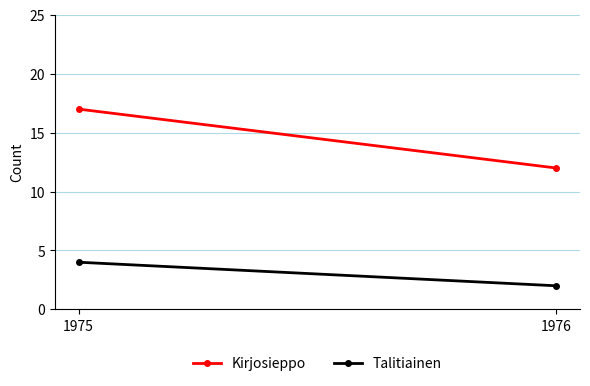

Reading left to right, list all the values displayed in this chart.

Kirjosieppo: 1975=17	1976=12
Talitiainen: 1975=4	1976=2